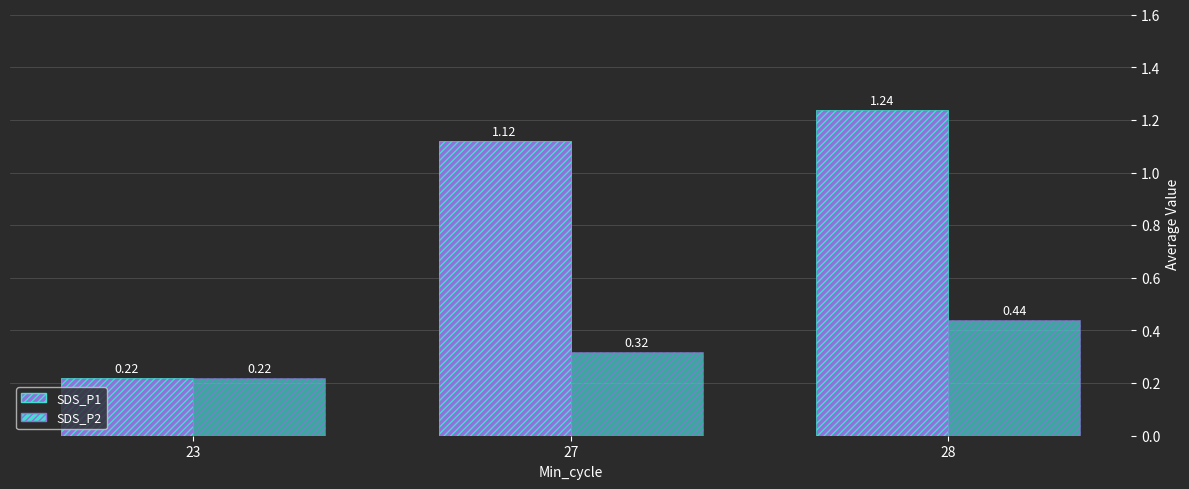

What is the sum of all SDS_P2 values?

1.0